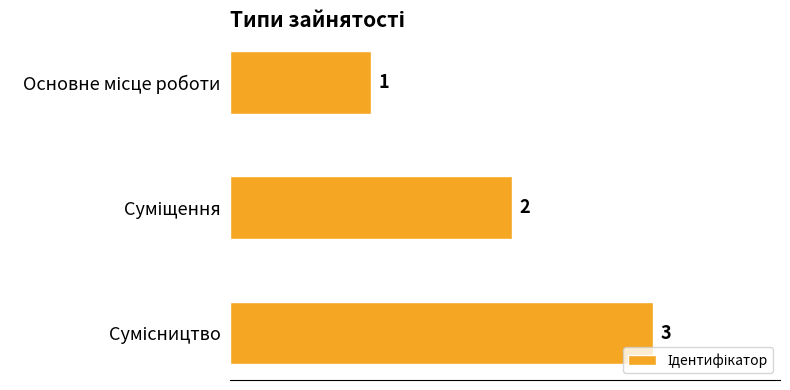

What is the sum of all values?

6